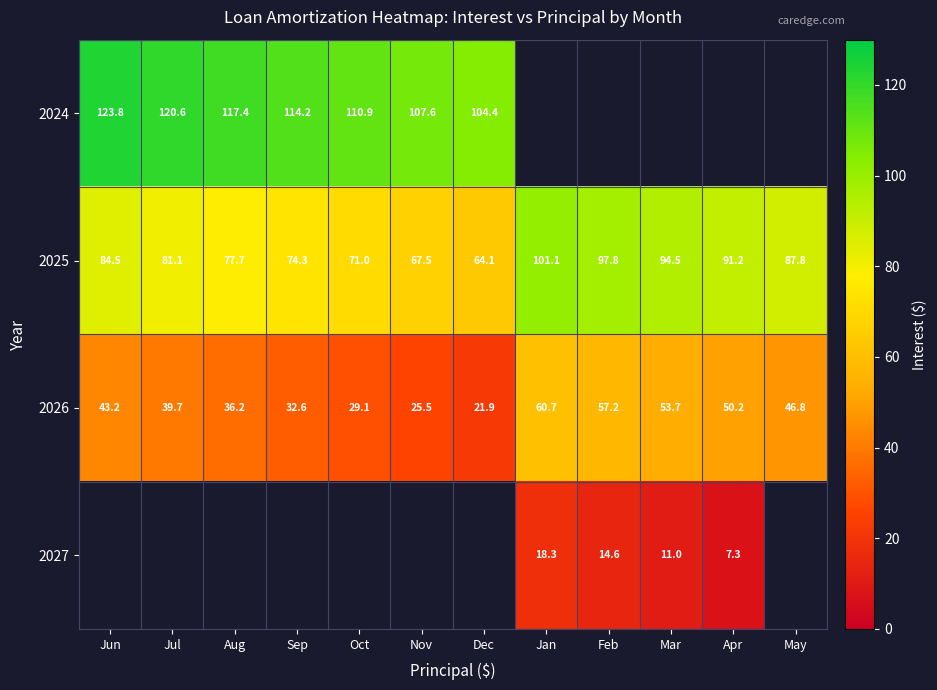

Between Apr and Jul, which is larger?

Jul